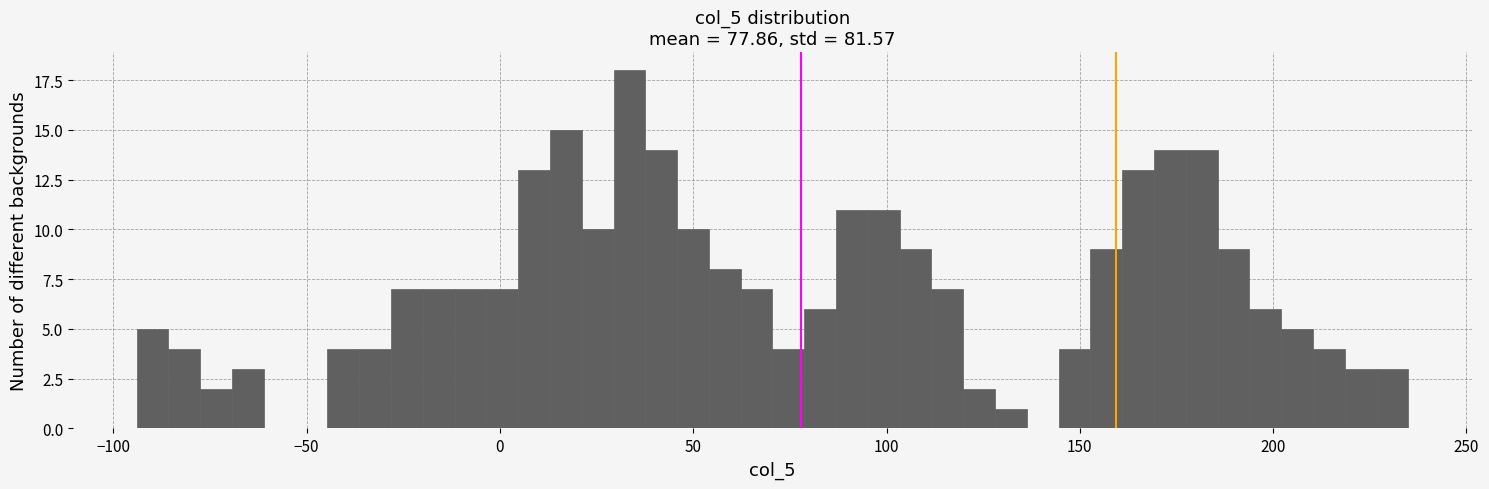

Around what value on the x-axis is the tallest bar? Give the approximate position of its centre, as read against the axis.

35